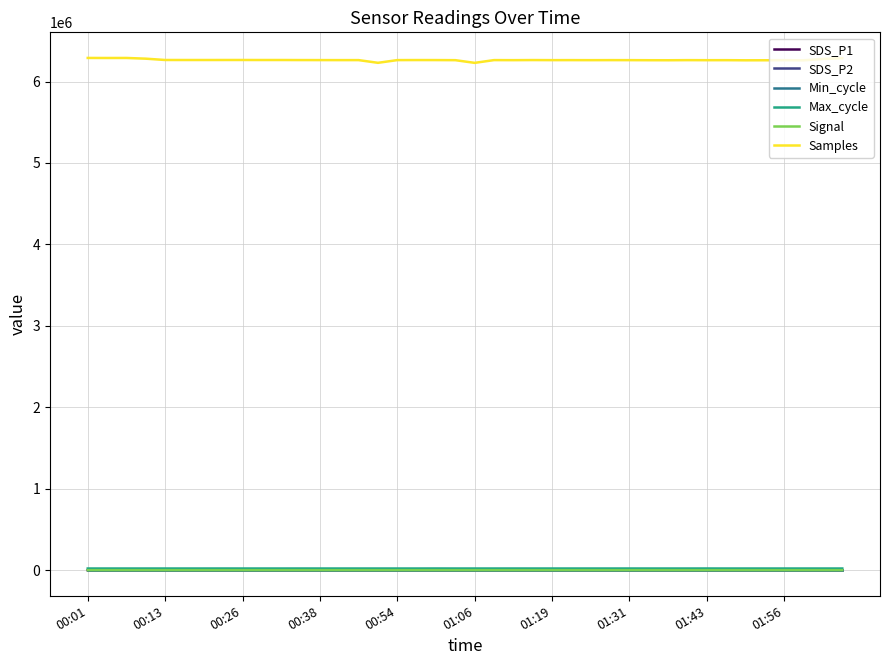

True or false: Samples and Signal cross at least once.

False